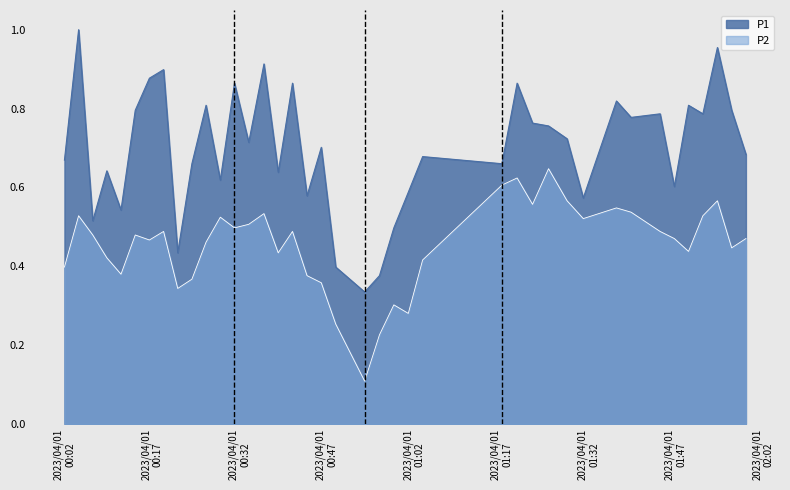

Which series has the largest range (max minus min)?

P1